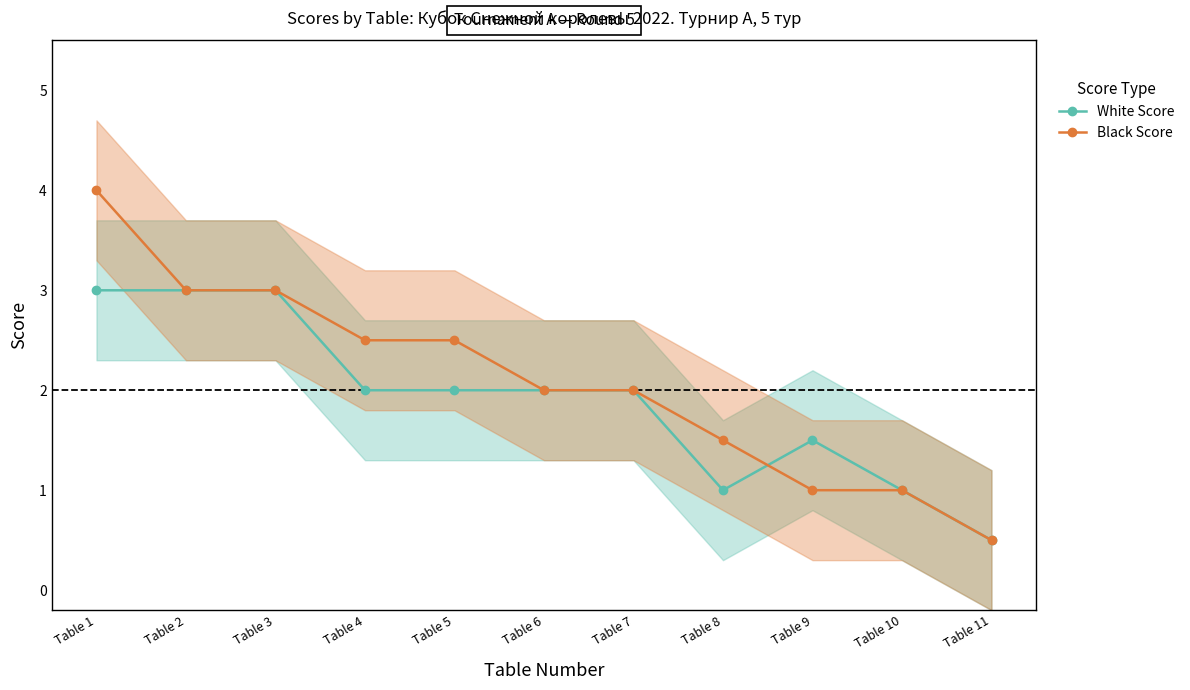

What is the maximum value shown in the chart?

4.0